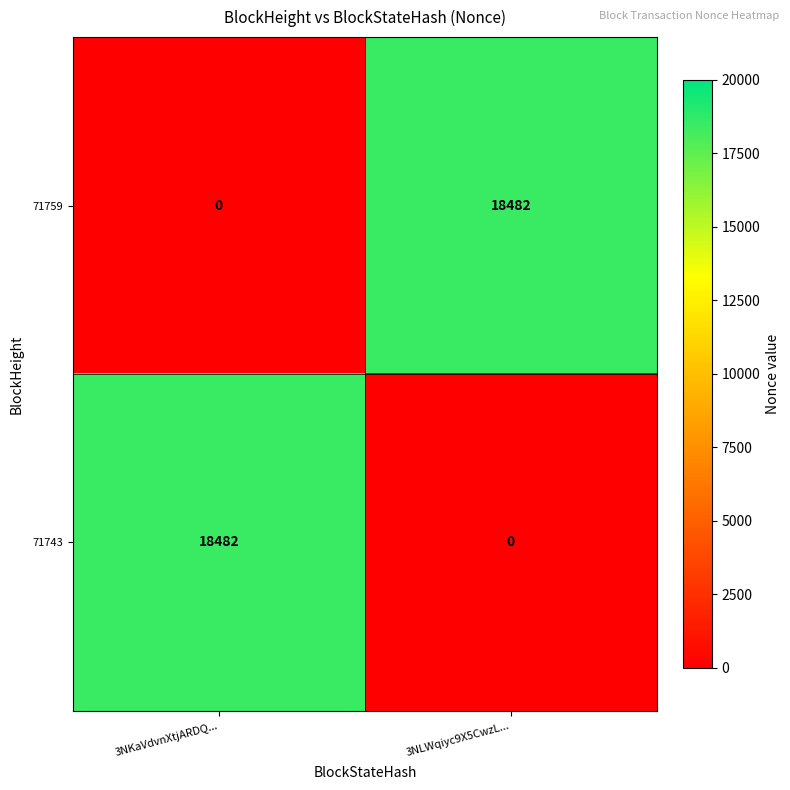

Rank the series at 3NKaVdvnXtjARDQ... from highest to lowest value.

71743, 71759